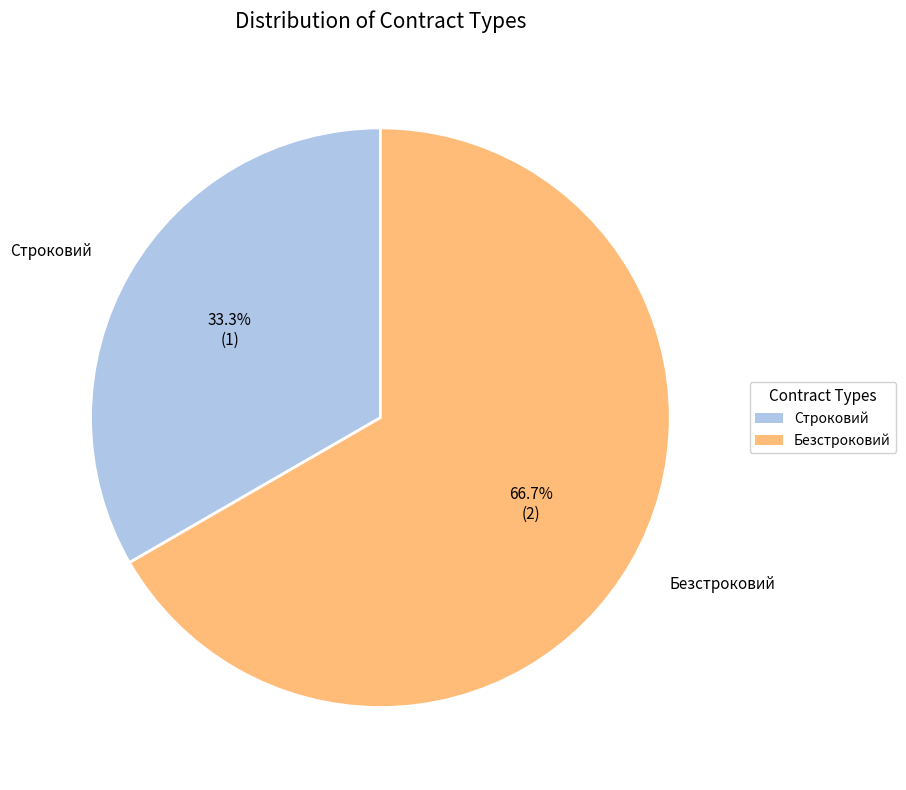

Rank the categories by value from lowest to highest.

Строковий, Безстроковий